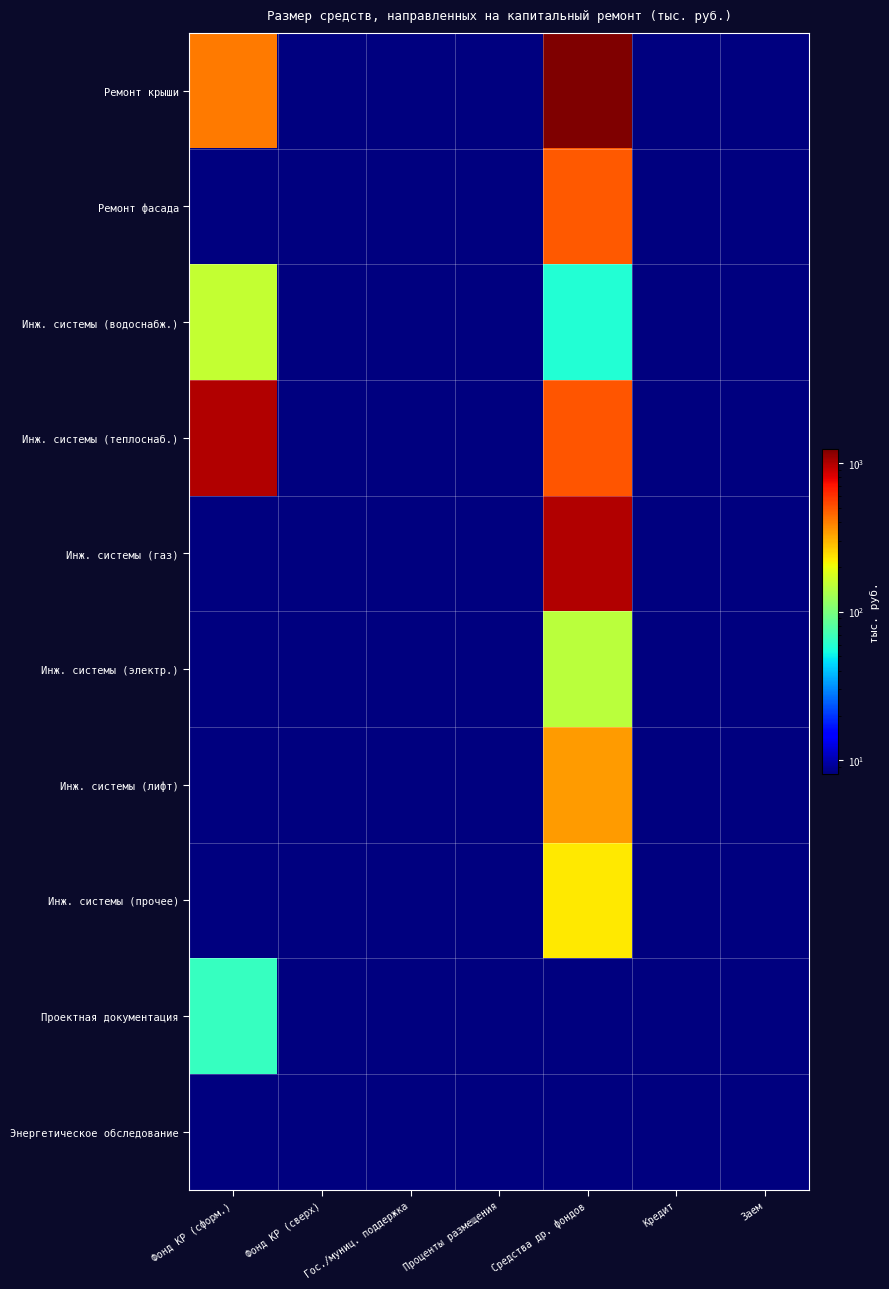

How many categories are shown in the chart?

7